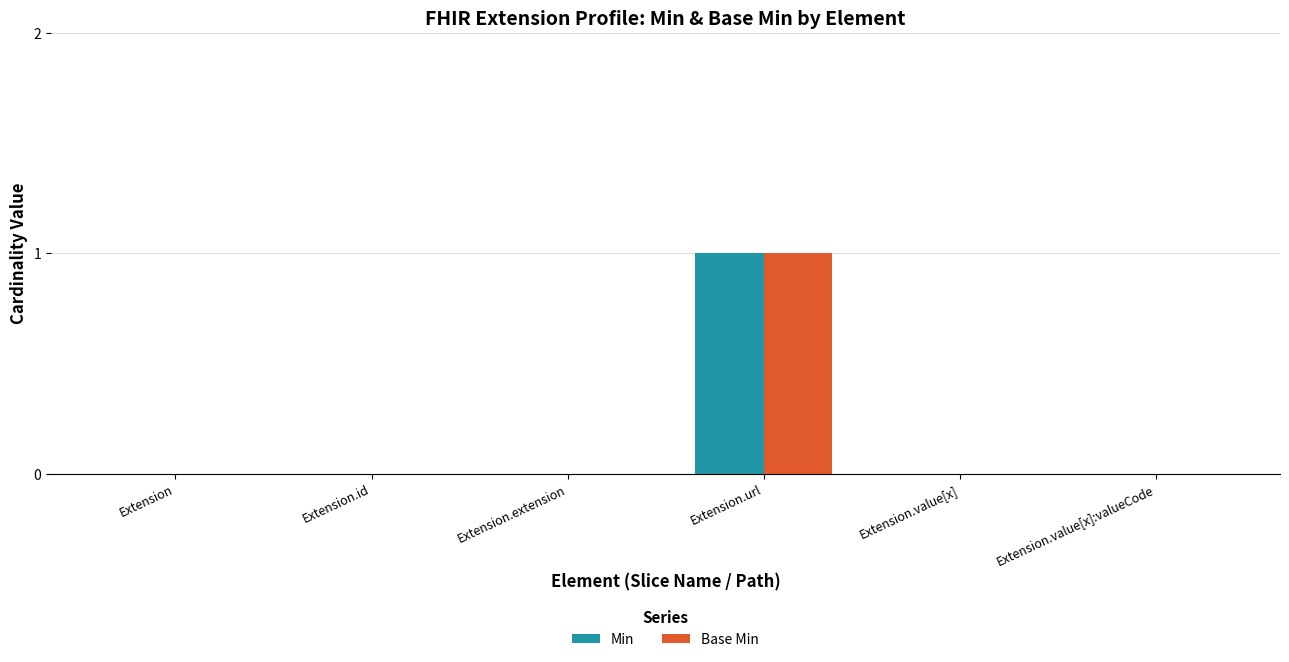

True or false: Base Min has a value of 1 at Extension.url.

True